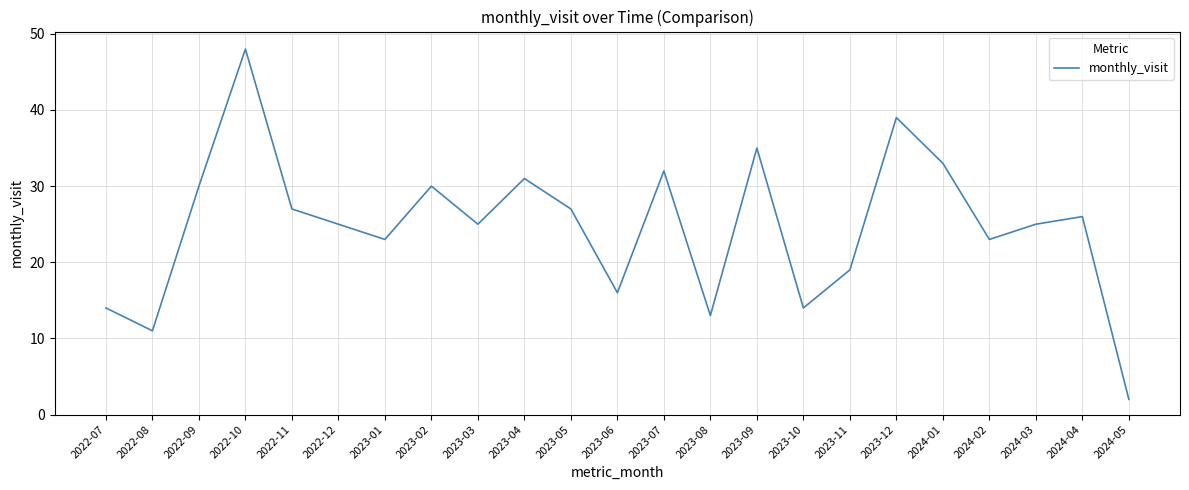

Where does the data first go above 25?

2022-09